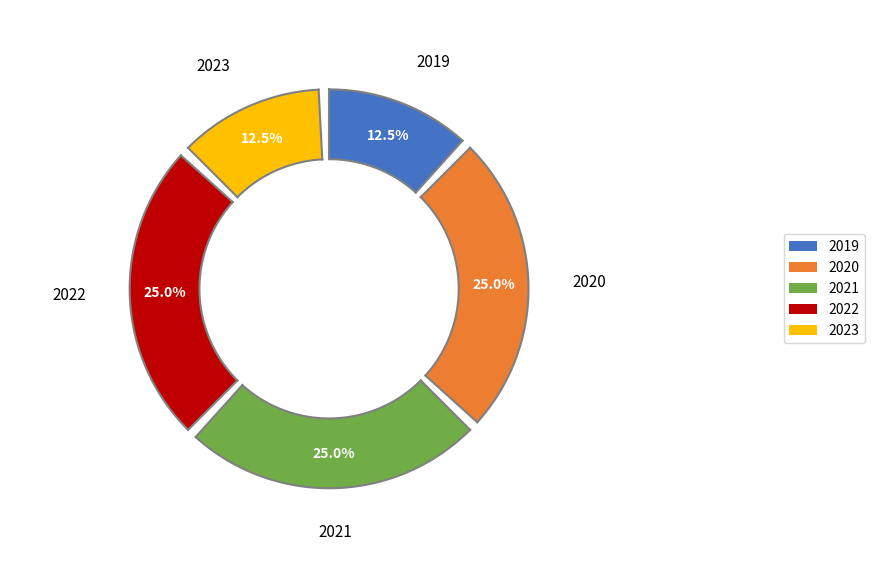

To the nearest percent, what is the average slice percentage?

20%